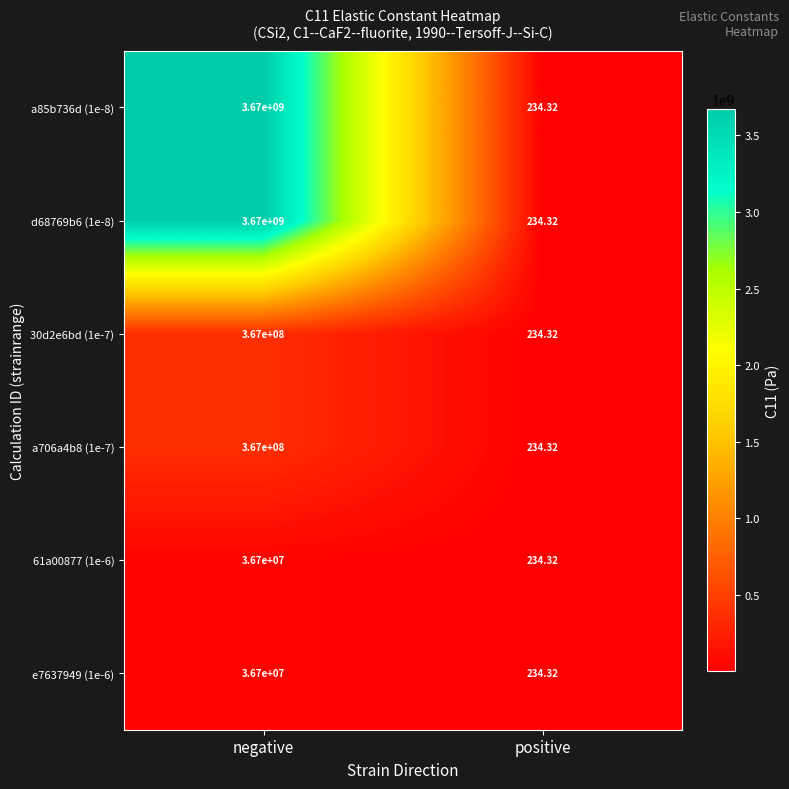

Count the number of categories in the chart.

2